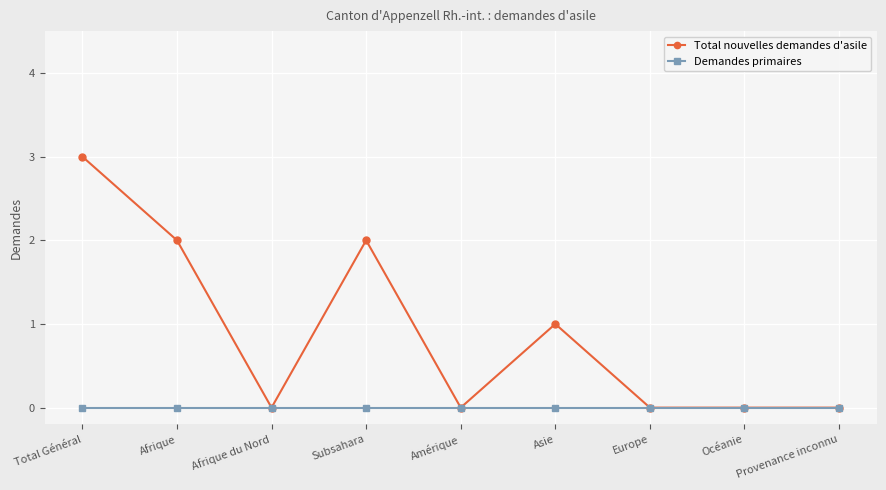

Rank the series by their average value, from highest to lowest.

Total nouvelles demandes d'asile, Demandes primaires